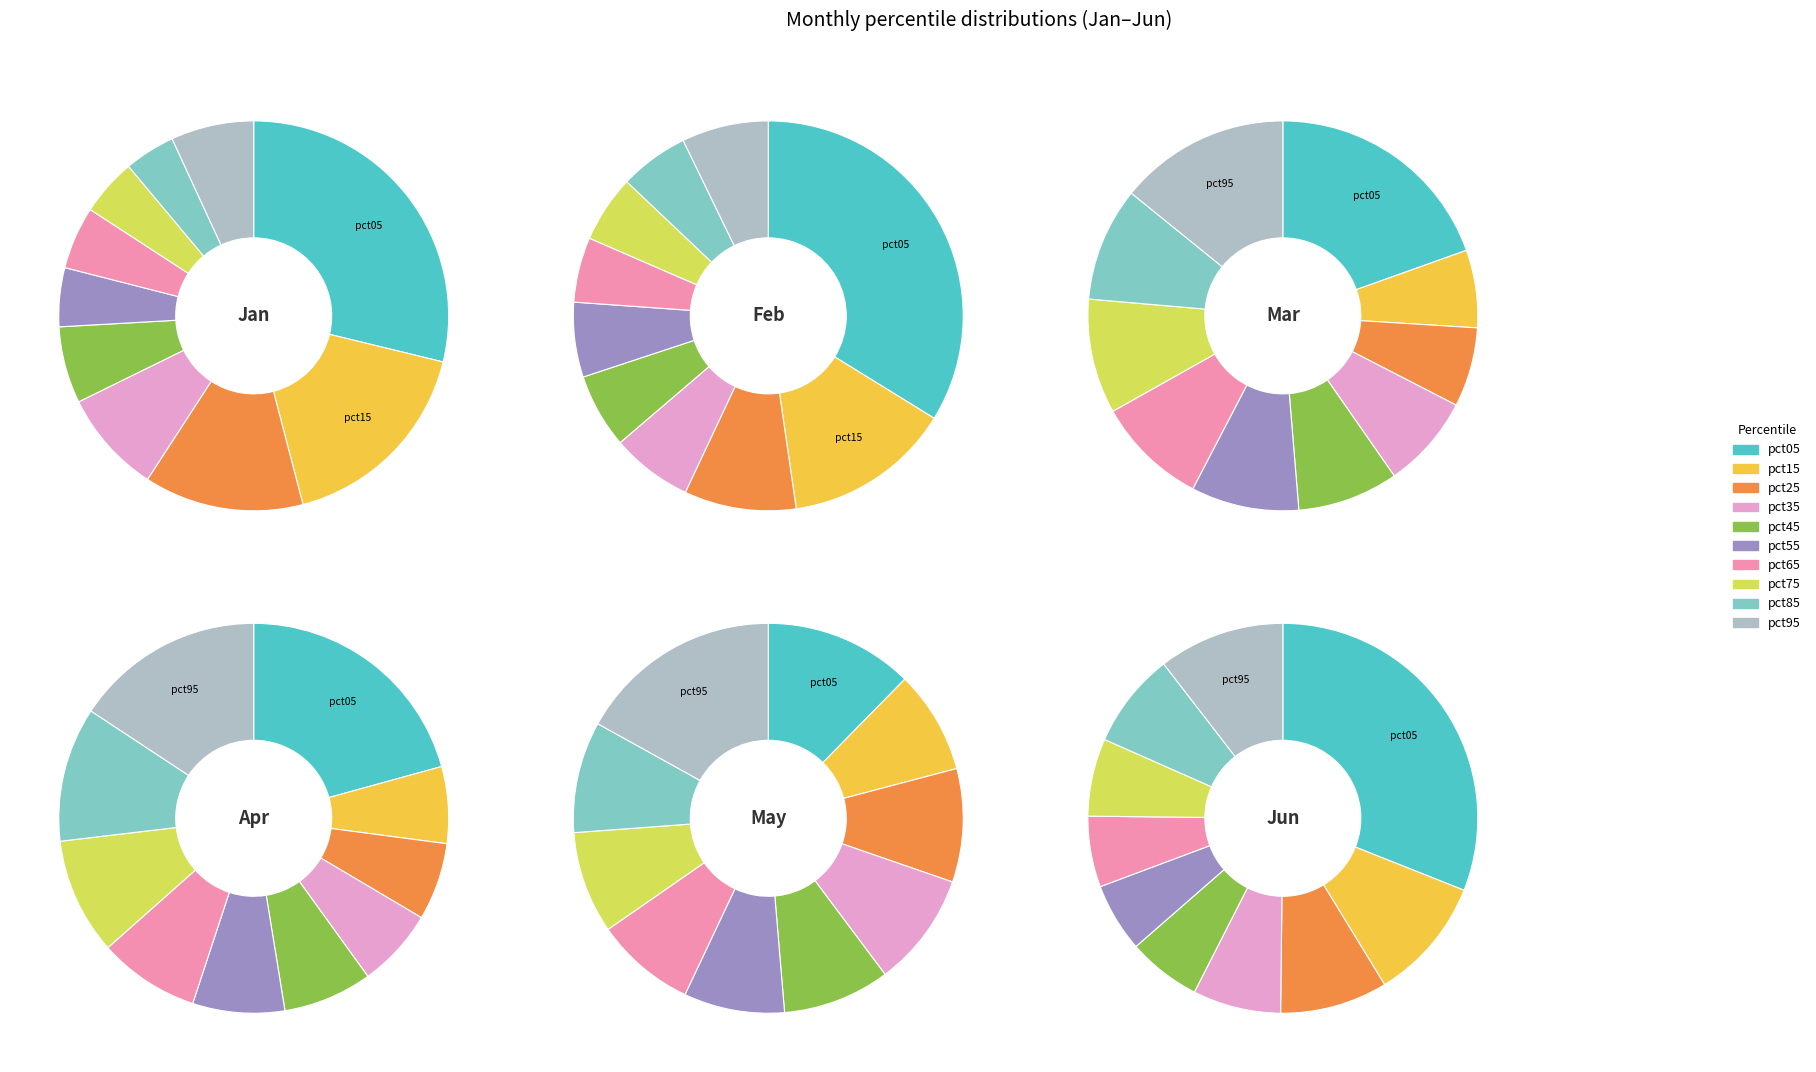

Which slice is the smallest?

pct55